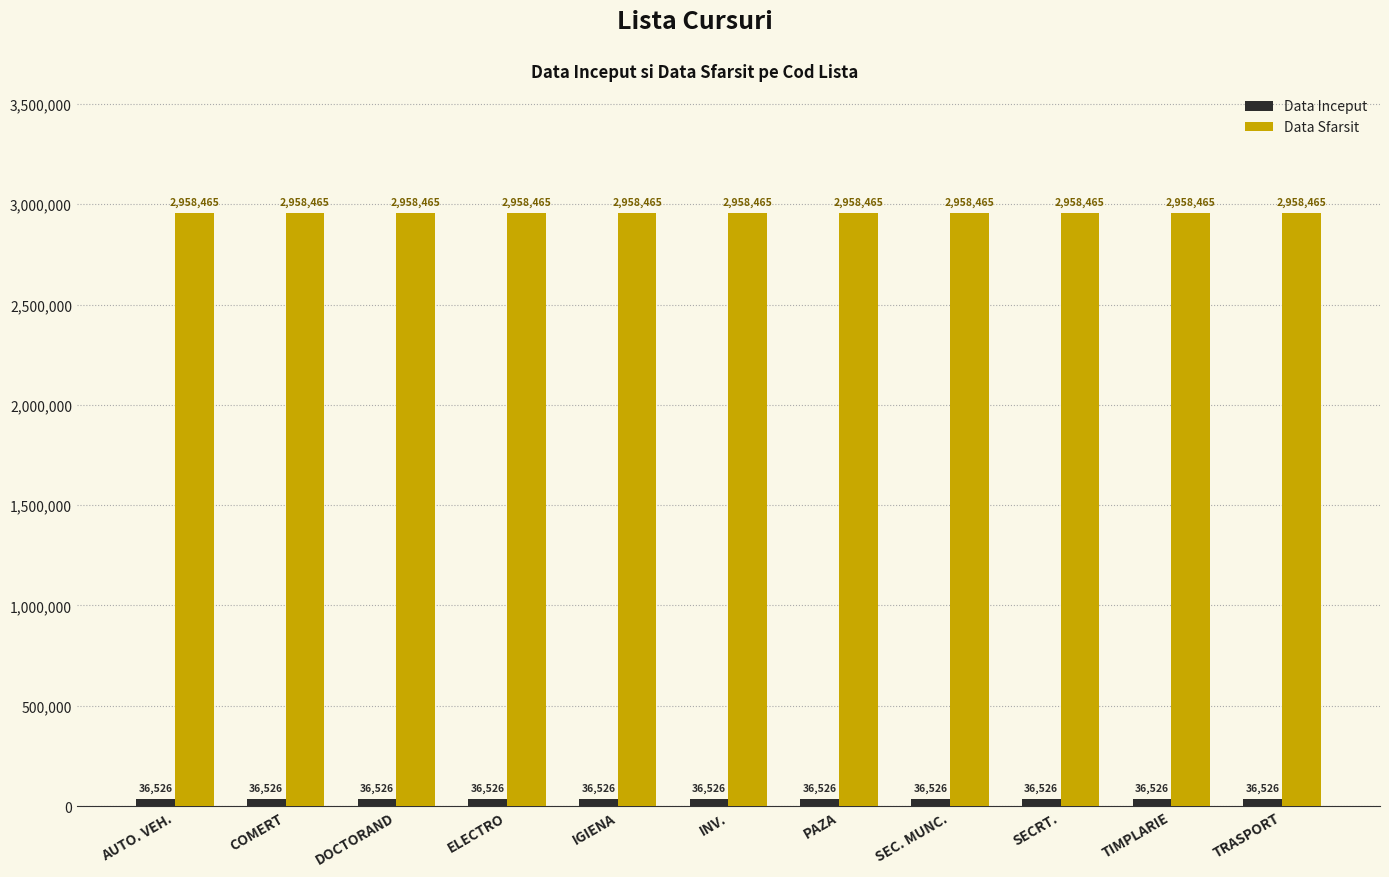

What is the spread (max minus min) of values at DOCTORAND?

2921939